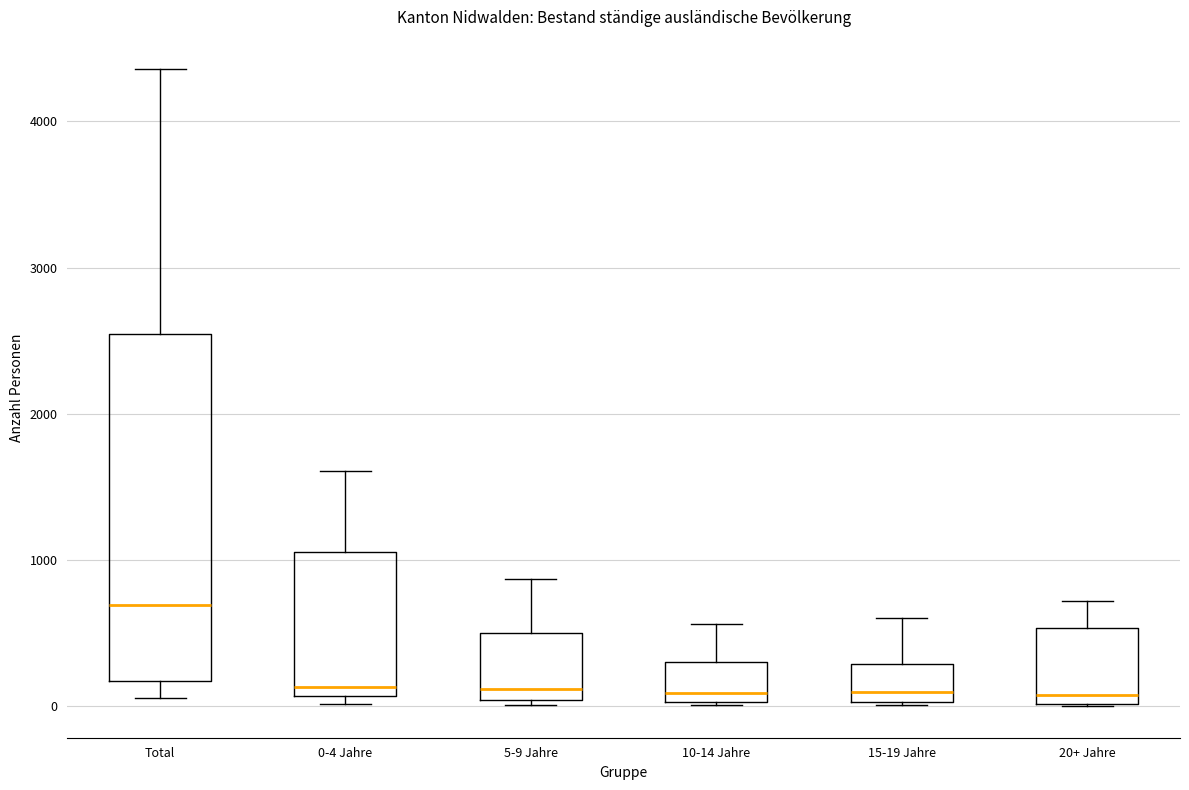

Where is the upper edge of the box for Total on the y-axis? The values are not printed on the chart, so give them approximately, as read against the axis.

2500